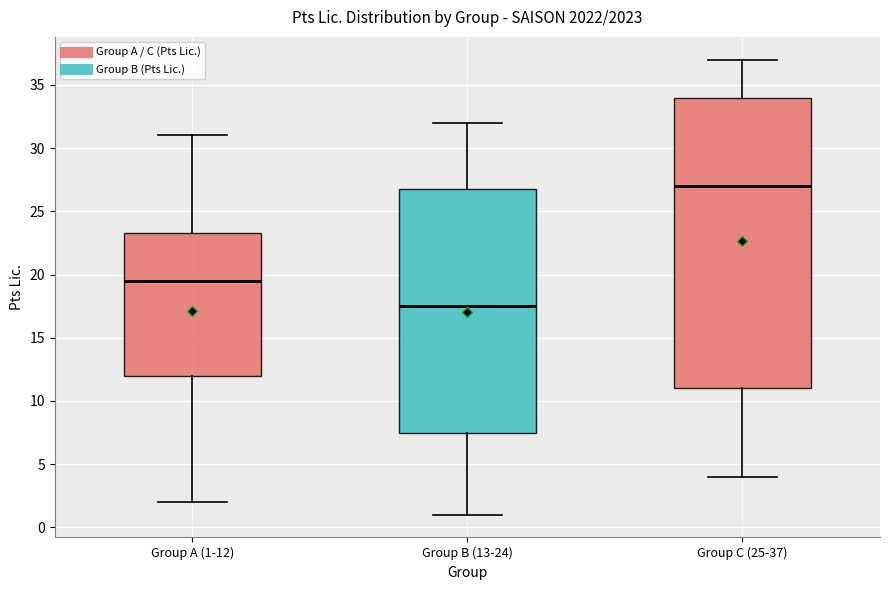

Reading left to right, read every box against the y-axis: the position of its median line, the range the box covers, and the ends of its whiskers. The values are not printed on the chart, so give them approximately, as read against the axis.

Group A (1-12): median 19.5, box 12.0 to 23.5, whiskers 2.0 to 31.0
Group B (13-24): median 17.5, box 7.5 to 27.0, whiskers 1.0 to 32.0
Group C (25-37): median 27.0, box 11.0 to 34.0, whiskers 4.0 to 37.0